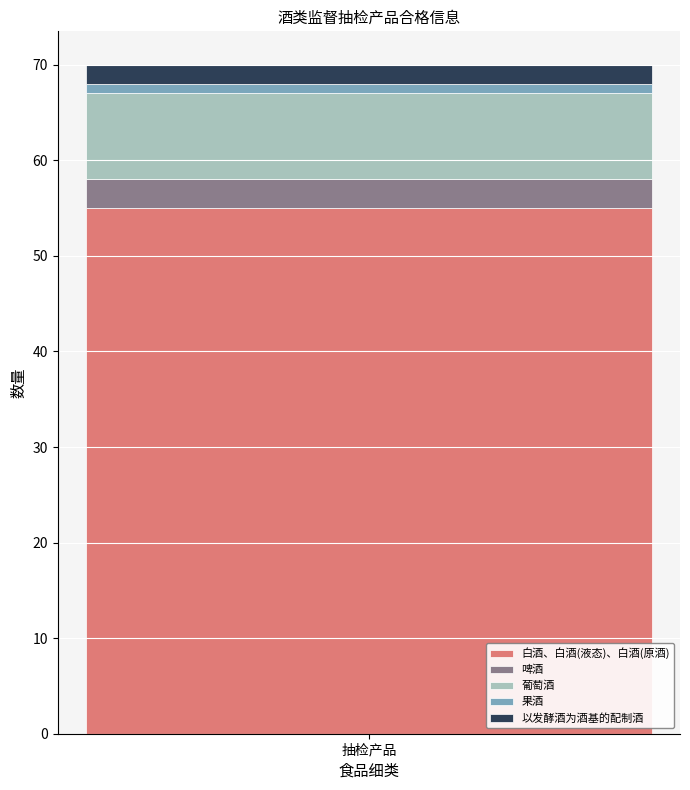

What is the minimum value for 白酒、白酒(液态)、白酒(原酒)?

55